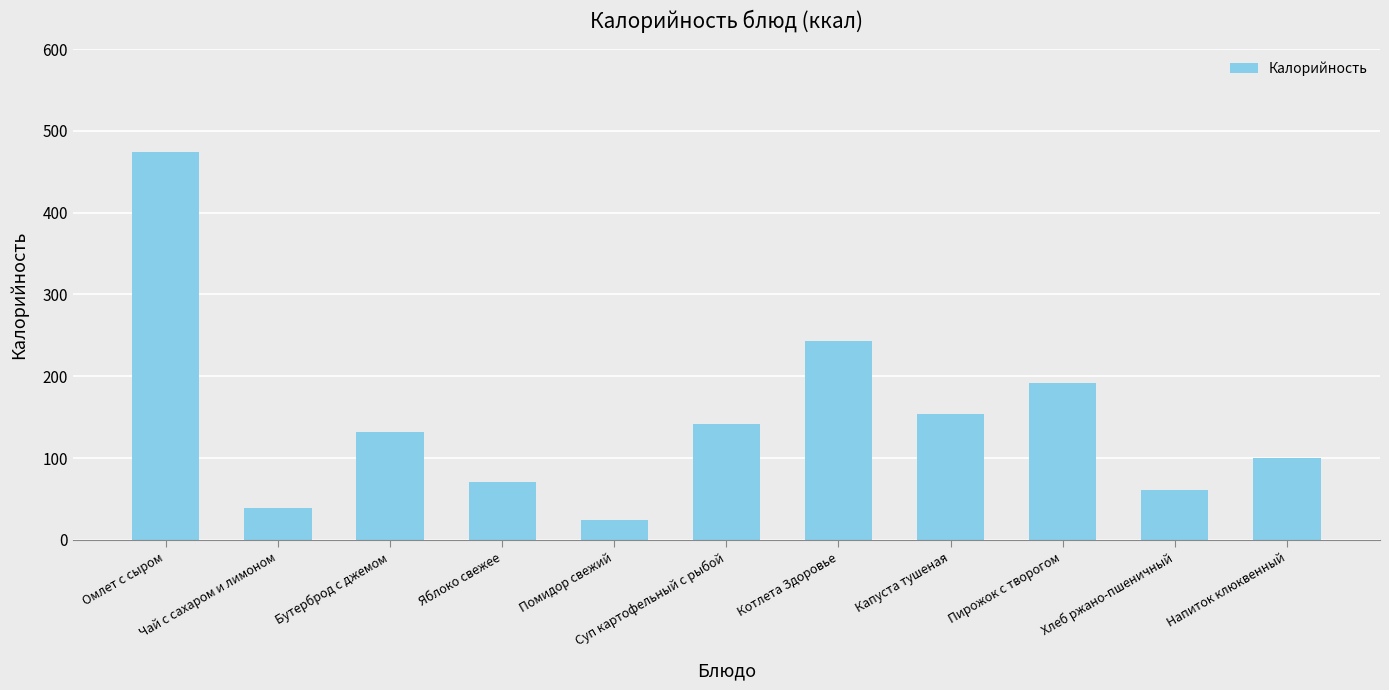

What is the change in value from Помидор свежий to Капуста тушеная?

+129.4